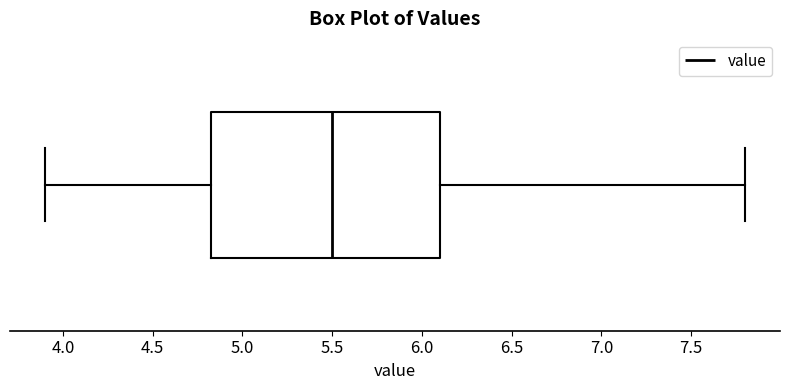

Read this box plot against the x-axis: the position of the median line, the range covered by the box, and the ends of both whiskers. The values are not printed on the chart, so give them approximately, as read against the axis.

median 5.50, box 4.85 to 6.10, whiskers 3.90 to 7.80